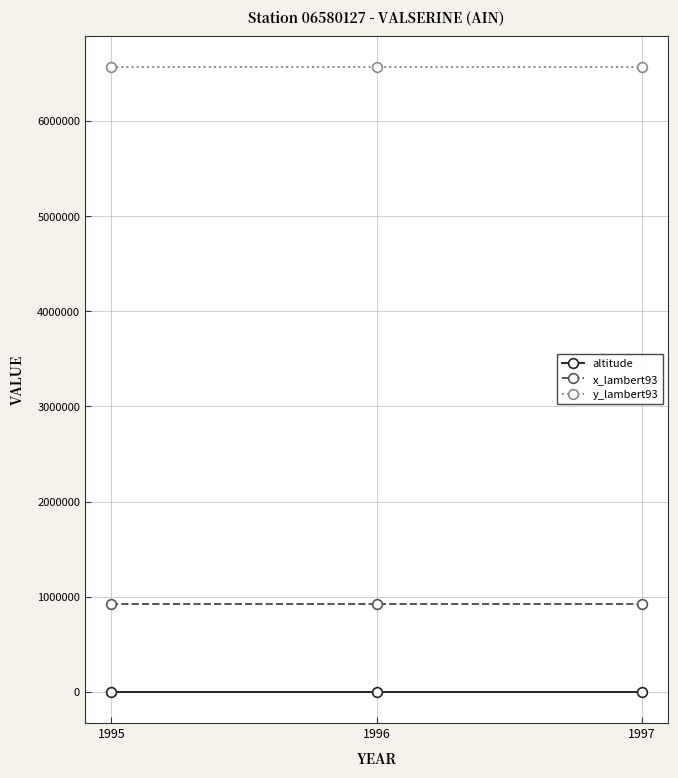

What is the minimum value for y_lambert93?

6571108